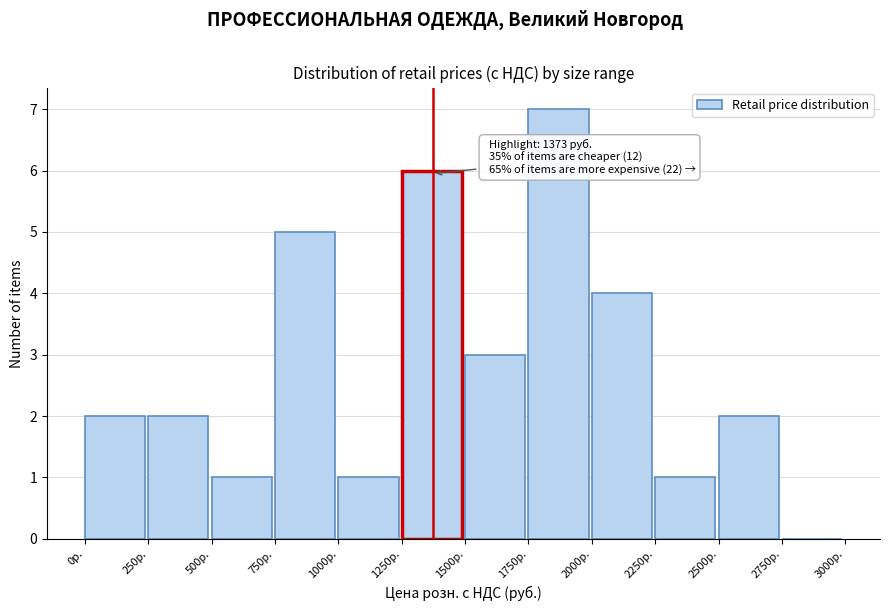

Over which range of the x-axis is the bar tallest?

1750 to 2000